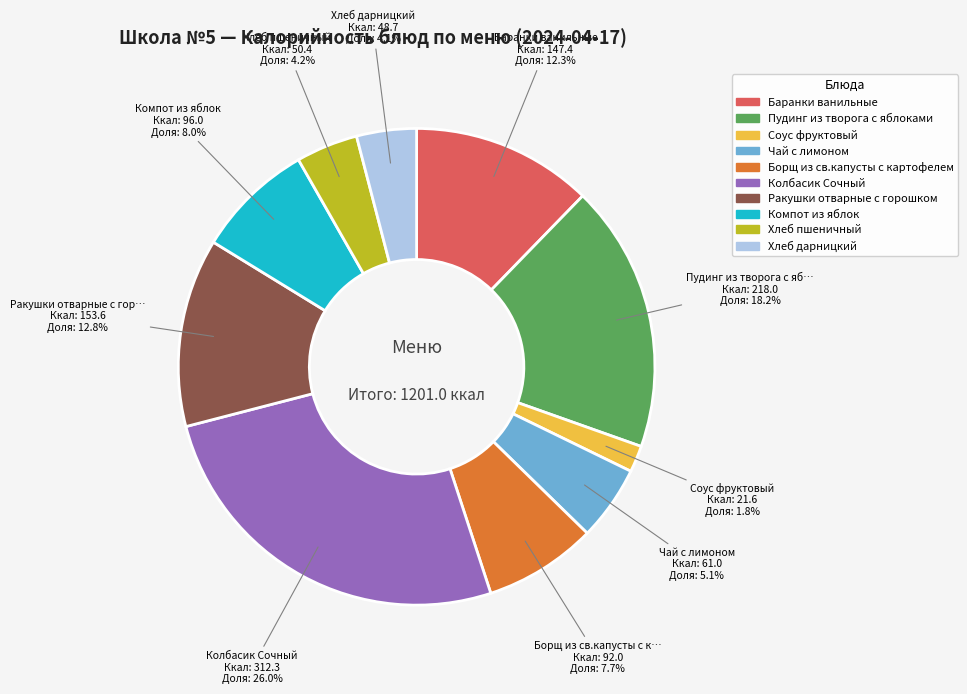

Count the number of slices in the pie.

10